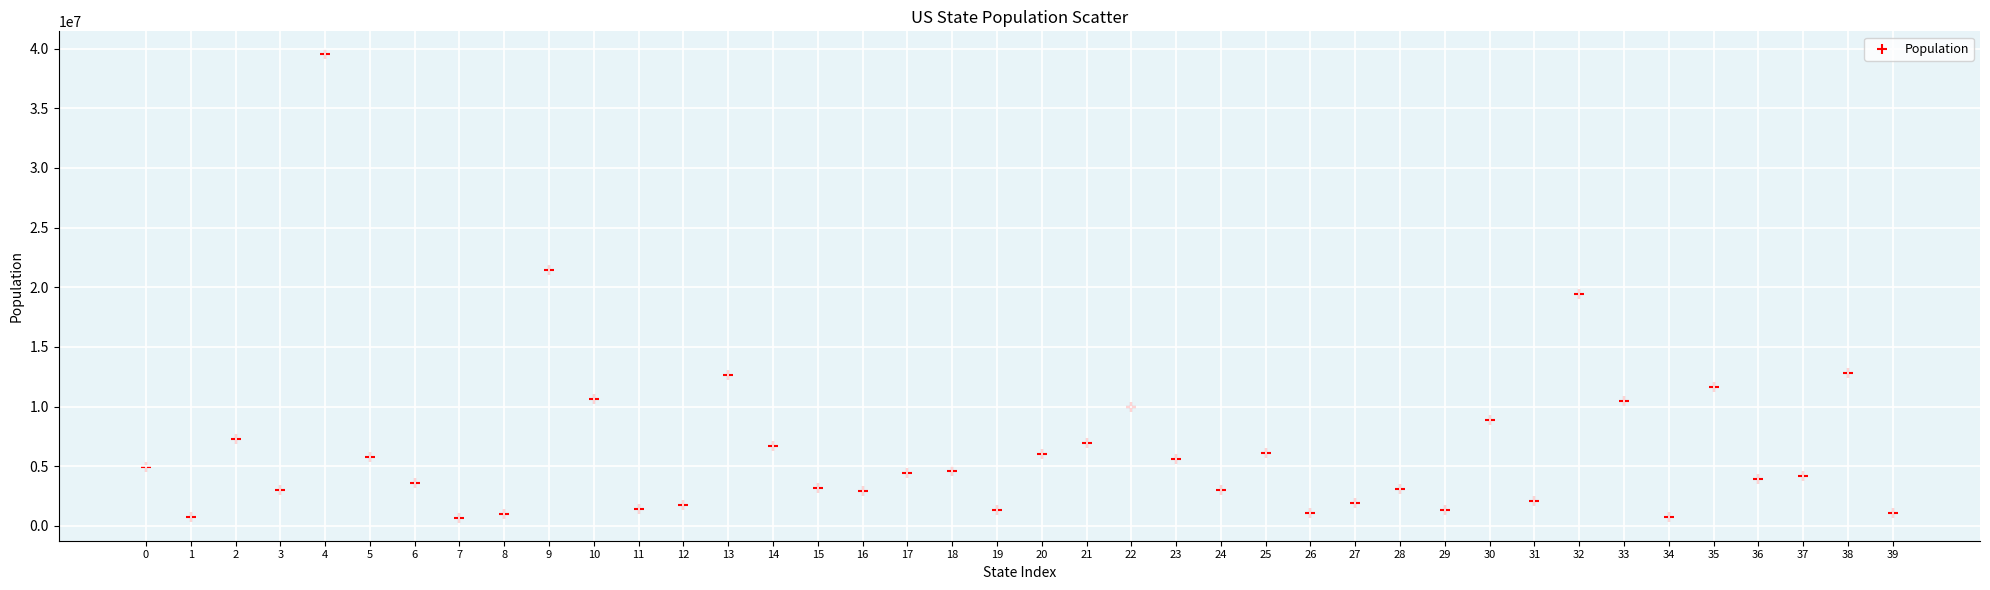

What Y value in the scatter plot is closest to 20108986?

19453561